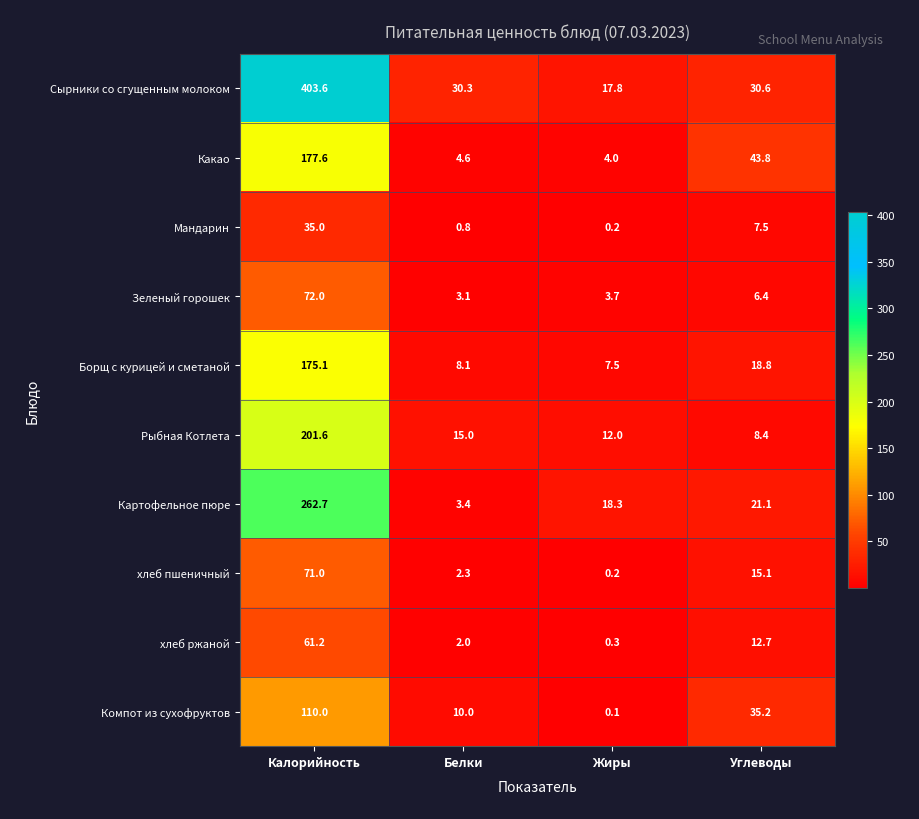

List the series in order of their peak value, highest first.

Сырники со сгущенным молоком, Картофельное пюре, Рыбная Котлета, Какао, Борщ с курицей и сметаной, Компот из сухофруктов, Зеленый горошек, хлеб пшеничный, хлеб ржаной, Мандарин